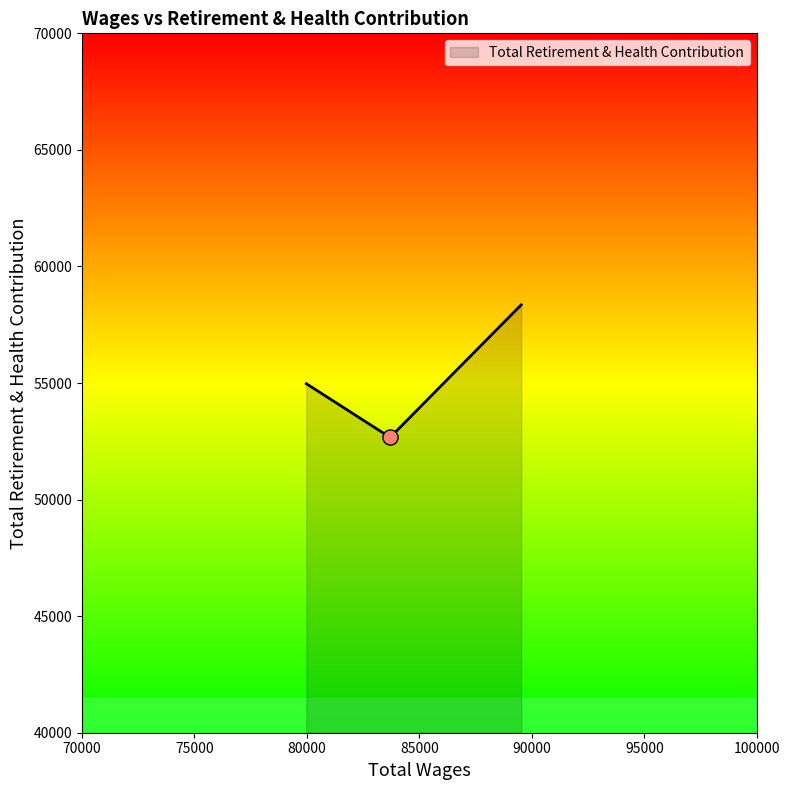

What is the average value?

55331